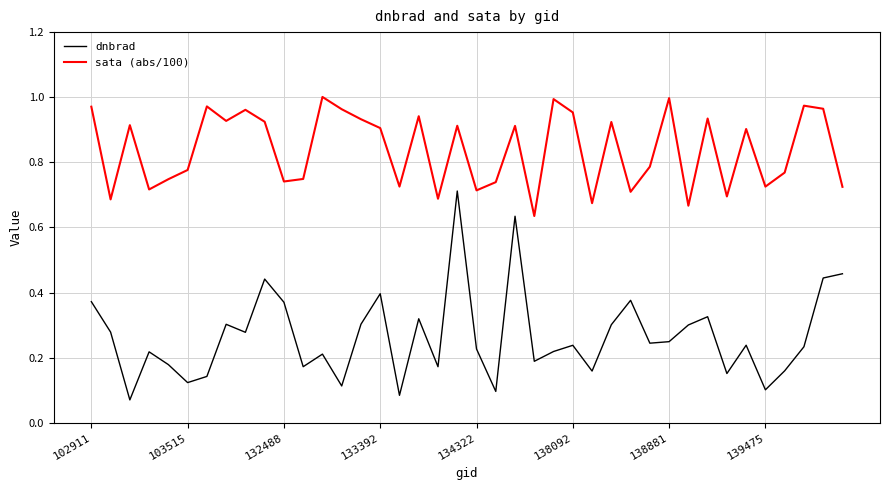

Count the number of categories in the chart.

40